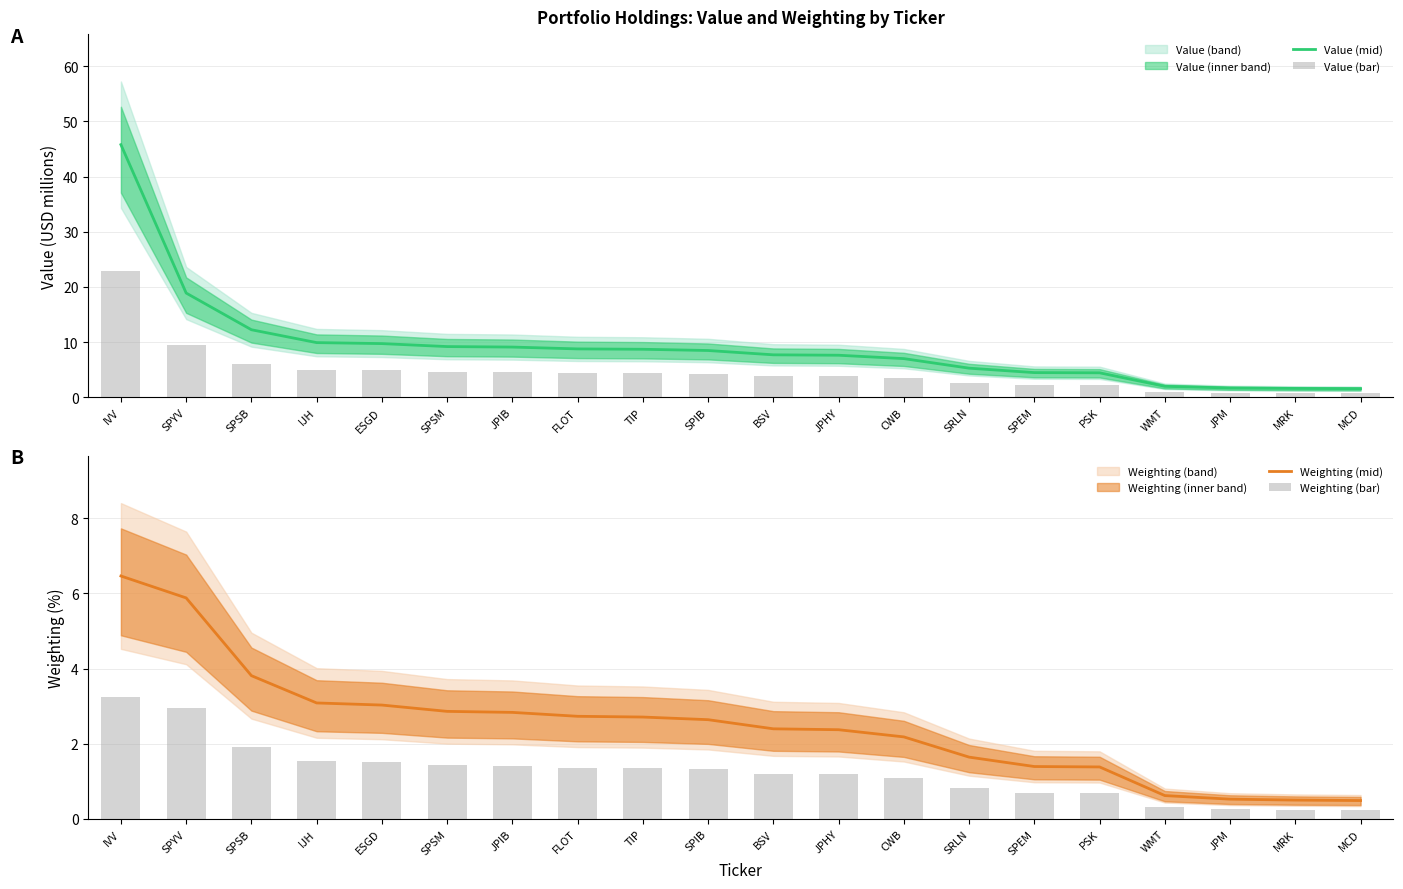

What is the difference between the second highest and minimum values in the Value (bar) series?

8.7